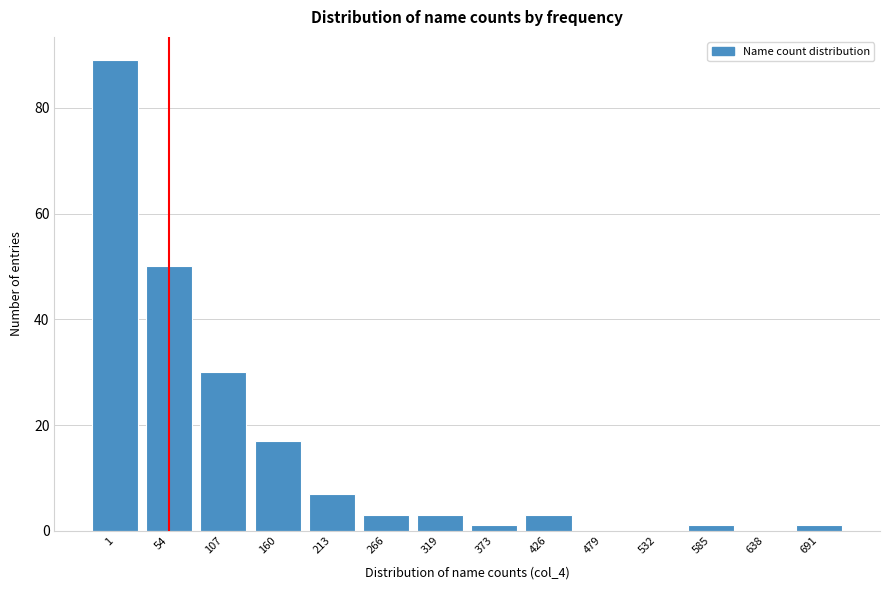

Reading left to right, transcribe all the data shown in this chart.

1=89	54=50	107=30	160=17	213=7	266=3	319=3	373=1	426=3	479=0	532=0	585=1	638=0	691=1